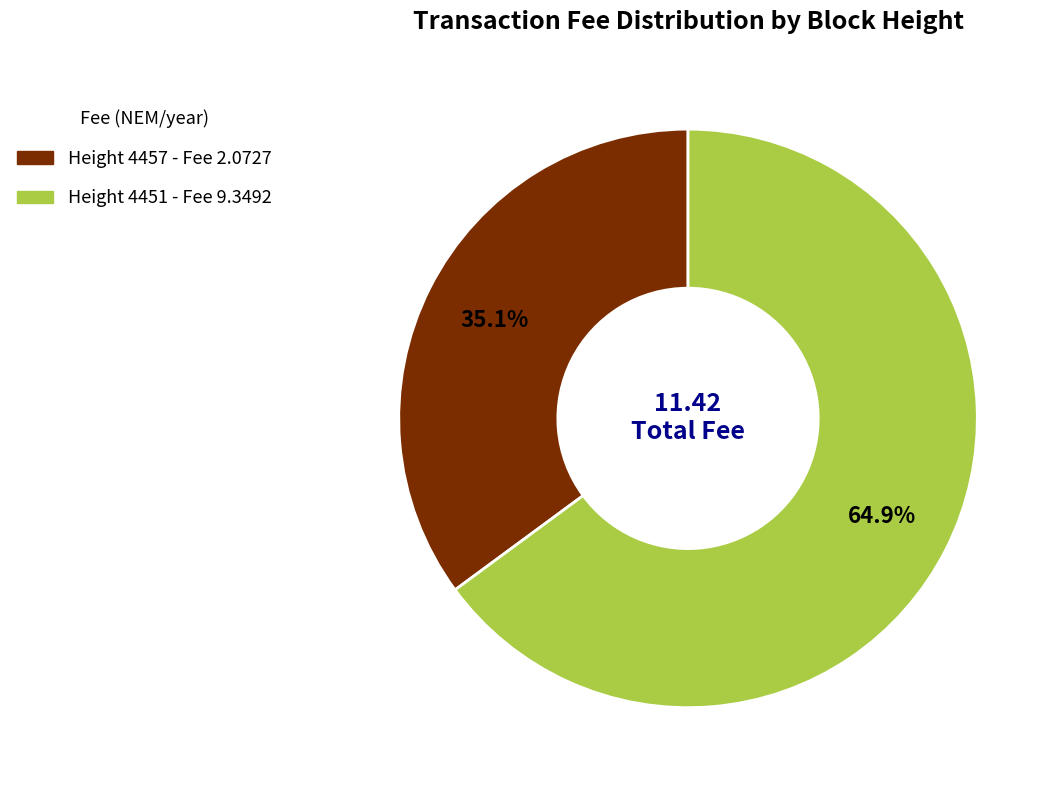

Is there any slice that represents more than half of the pie?

Yes